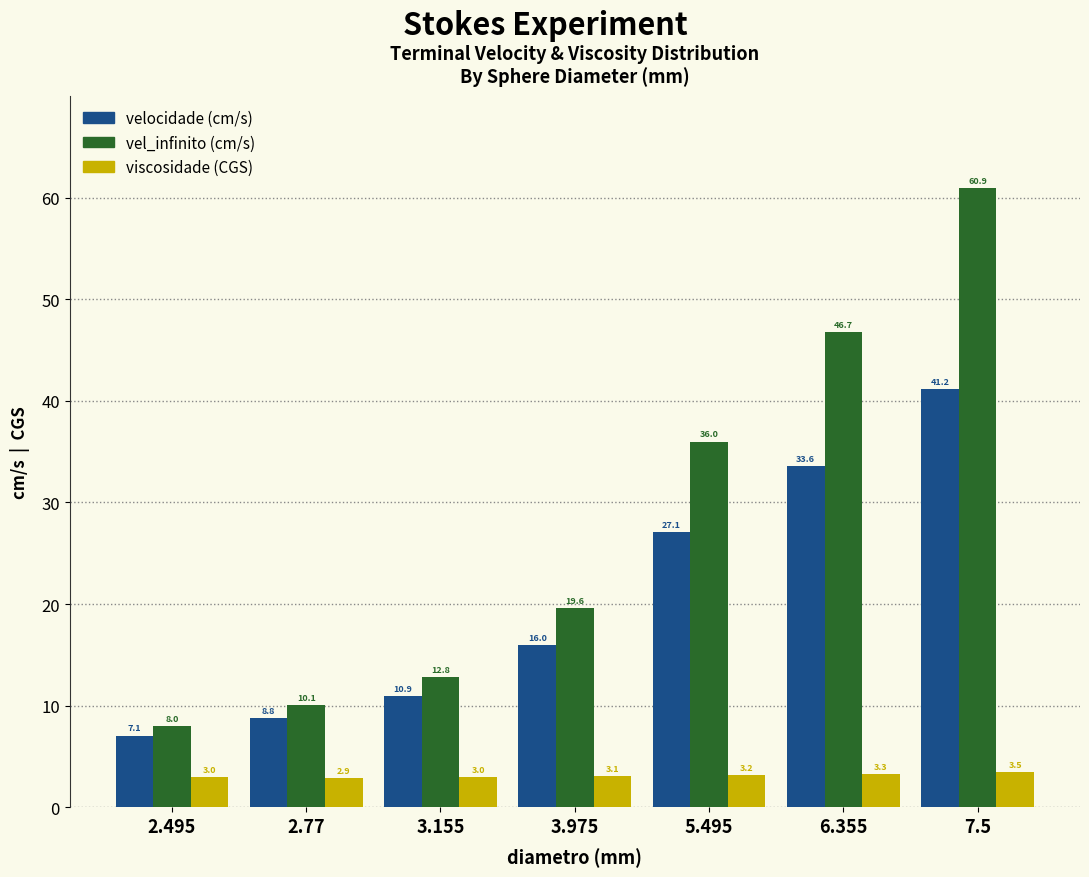

Reading left to right, extract all data points from this chart.

velocidade: 2.495=7.1	2.77=8.8	3.155=10.9	3.975=16.0	5.495=27.1	6.355=33.6	7.5=41.2
vel_infinito: 2.495=8.0	2.77=10.1	3.155=12.8	3.975=19.6	5.495=36.0	6.355=46.7	7.5=60.9
viscosidade: 2.495=3.0	2.77=2.9	3.155=3.0	3.975=3.1	5.495=3.2	6.355=3.3	7.5=3.5